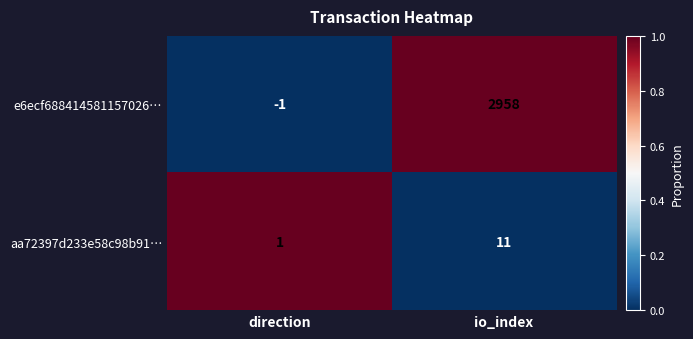

Between direction and io_index, which series saw the biggest shift?

e6ecf688414581157026…